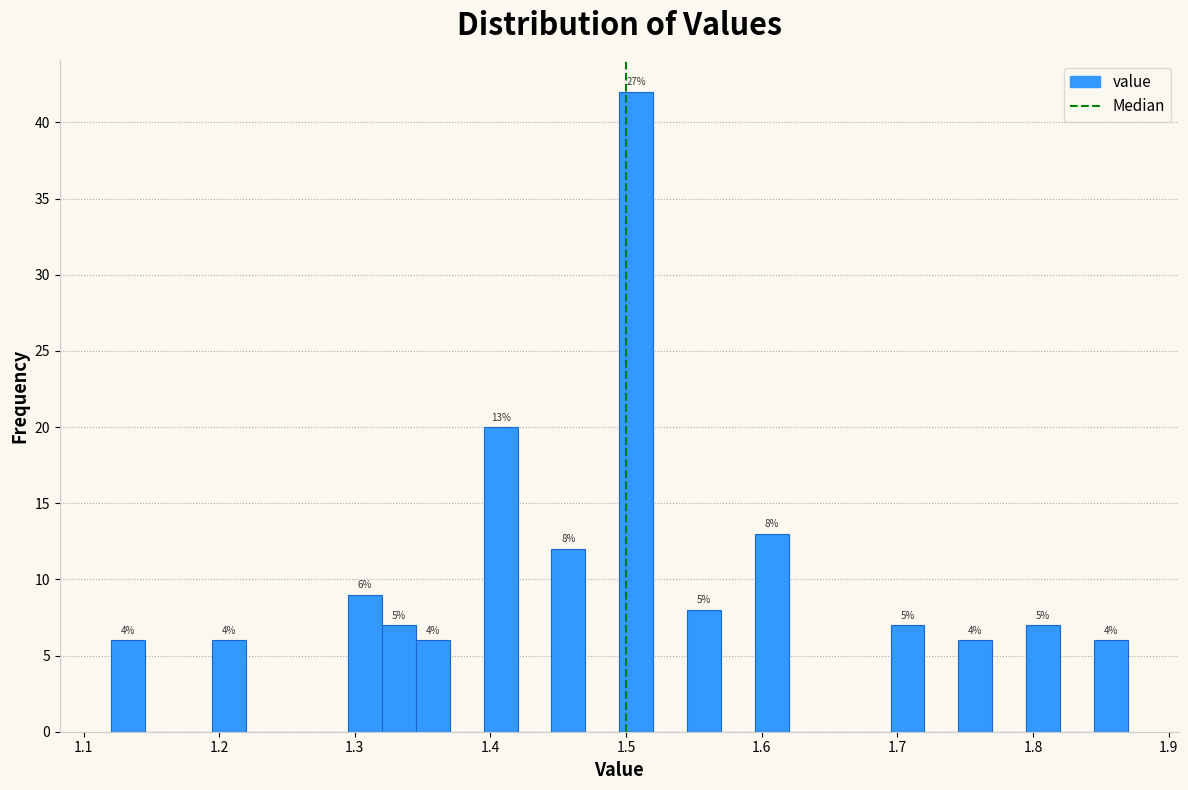

Around what value on the x-axis is the tallest bar? Give the approximate position of its centre, as read against the axis.

1.51